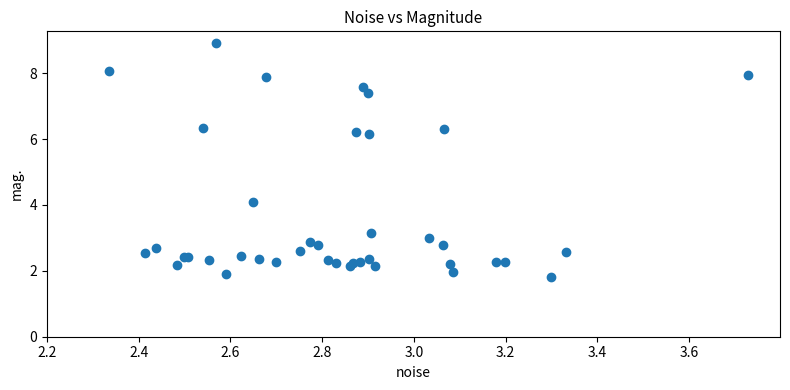

What Y value in the scatter plot is closest to 5?

4.1